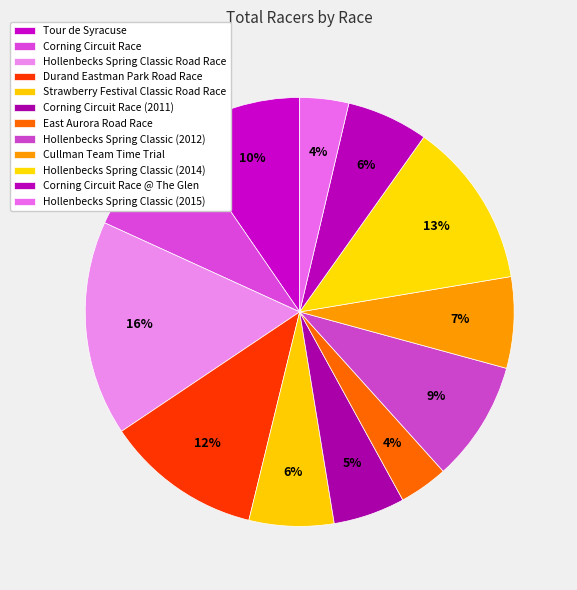

How many slices are in this pie chart?

12